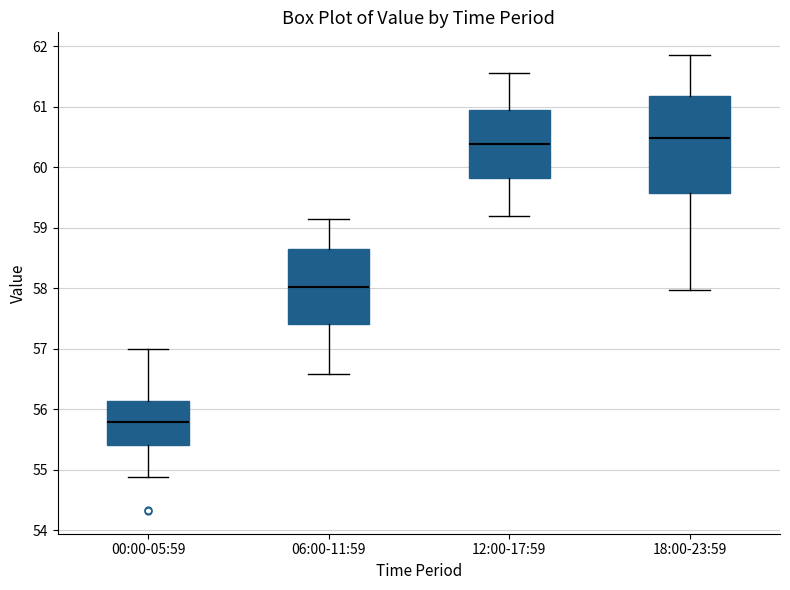

Reading left to right, read every box against the y-axis: the position of its median line, the range the box covers, and the ends of its whiskers. The values are not printed on the chart, so give them approximately, as read against the axis.

00:00-05:59: median 55.8, box 55.4 to 56.1, whiskers 54.9 to 57.0
06:00-11:59: median 58.0, box 57.4 to 58.7, whiskers 56.6 to 59.2
12:00-17:59: median 60.4, box 59.8 to 60.9, whiskers 59.2 to 61.6
18:00-23:59: median 60.5, box 59.6 to 61.2, whiskers 58.0 to 61.9